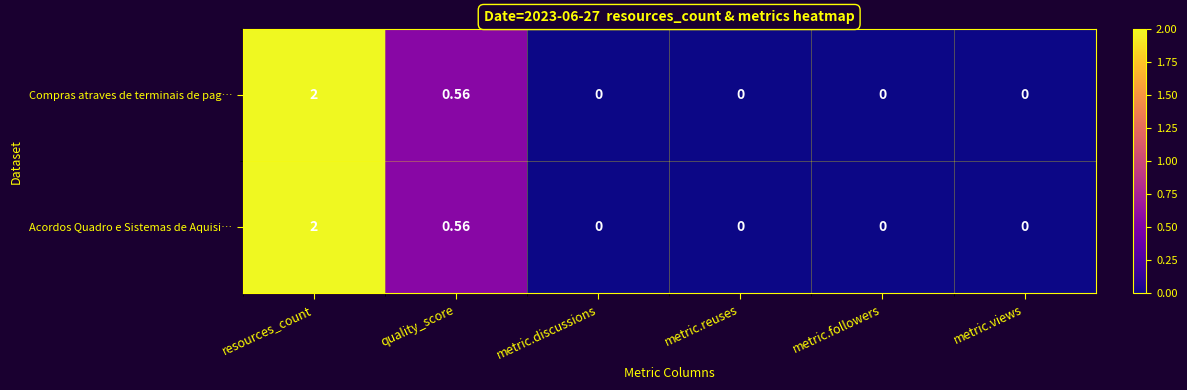

How many positive values does the Acordos Quadro e Sistemas de Aquisi… series have?

2